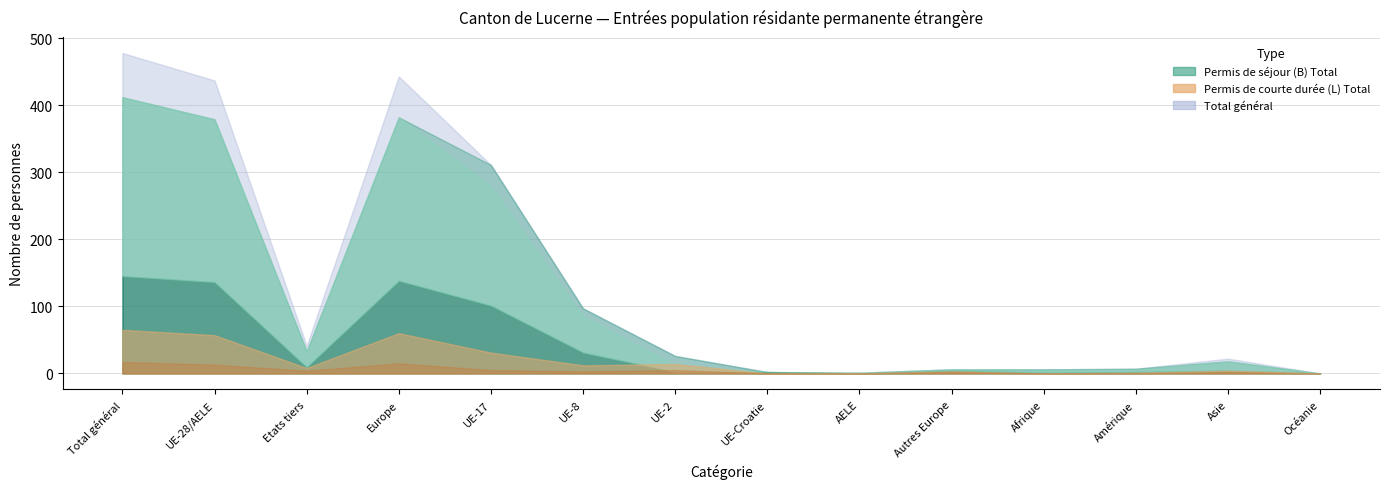

What is the difference between the second highest and second lowest values in the Permis de courte durée (L) Total series?

60